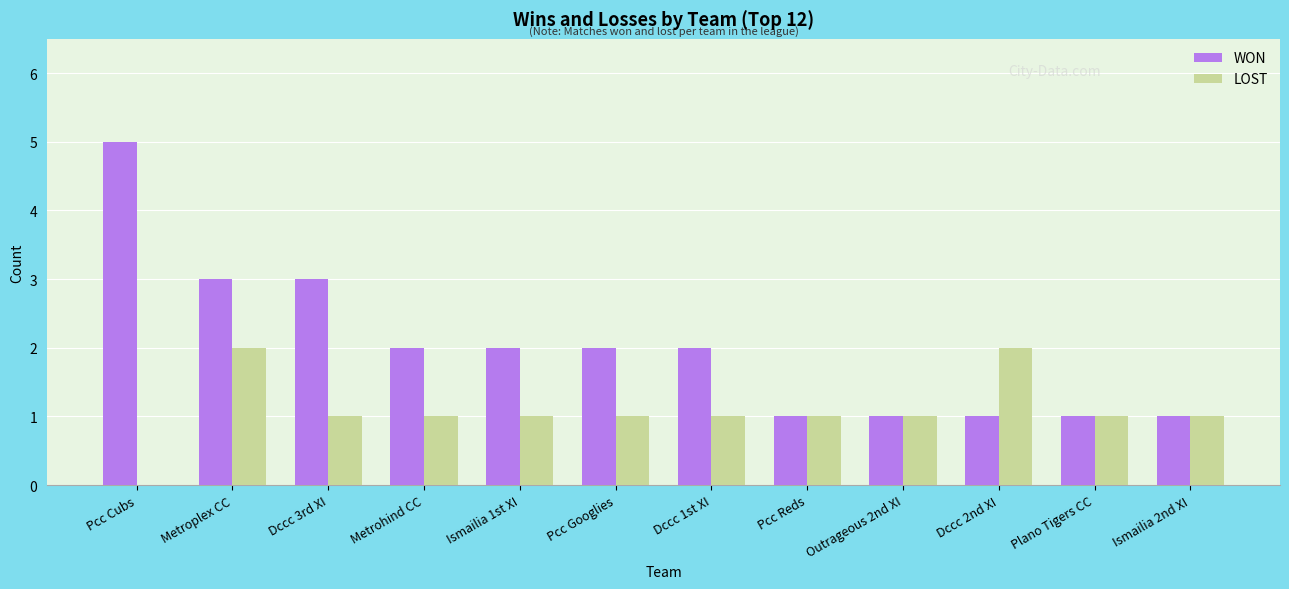

Reading right to left, list all the values displayed in this chart.

WON: 1	1	1	1	1	2	2	2	2	3	3	5
LOST: 1	1	2	1	1	1	1	1	1	1	2	0